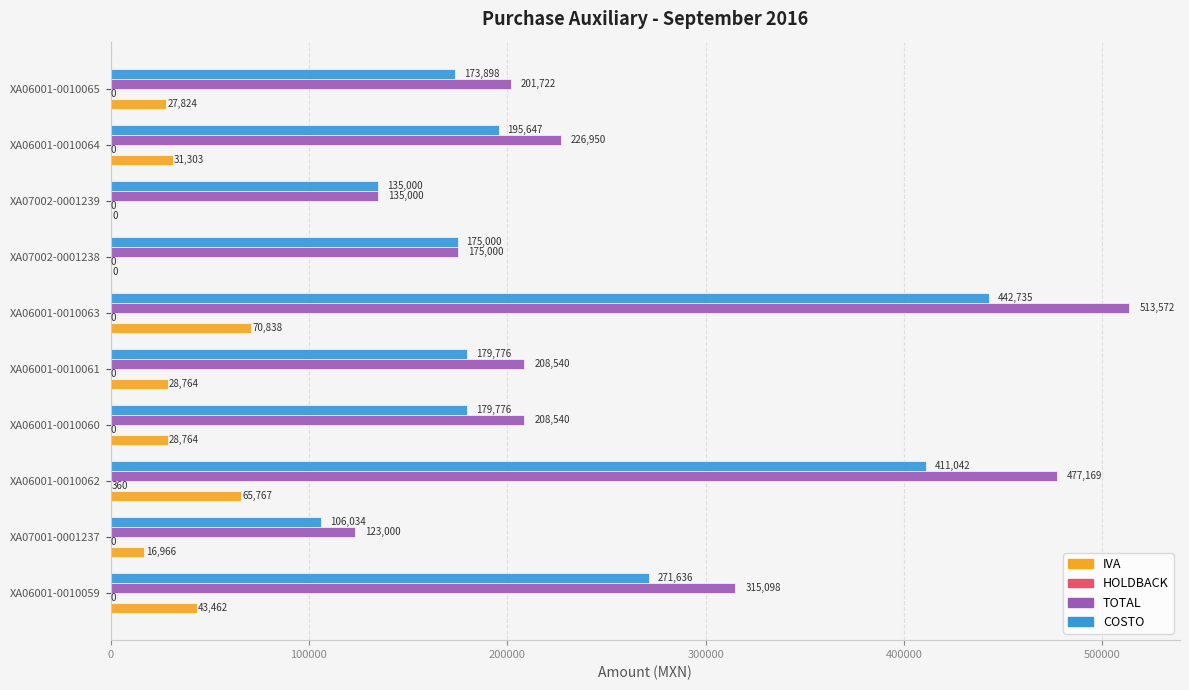

What is the total value across all series at XA07002-0001238?

350000.0